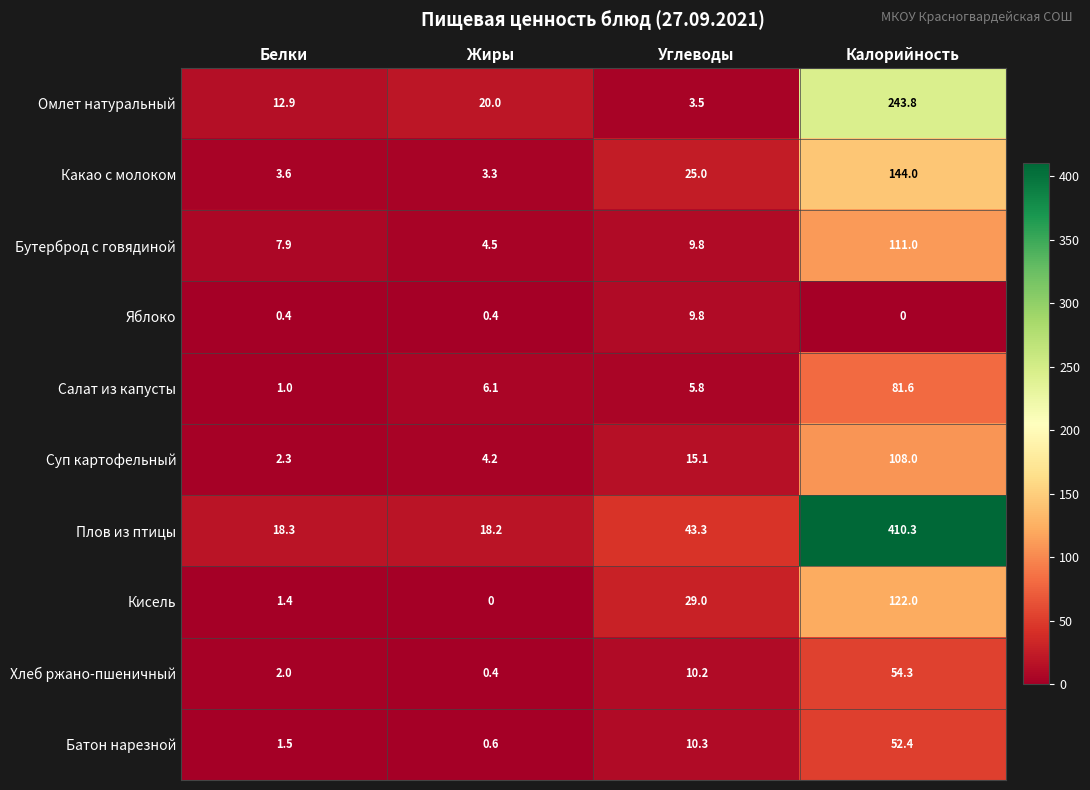

How many categories are shown in the chart?

4